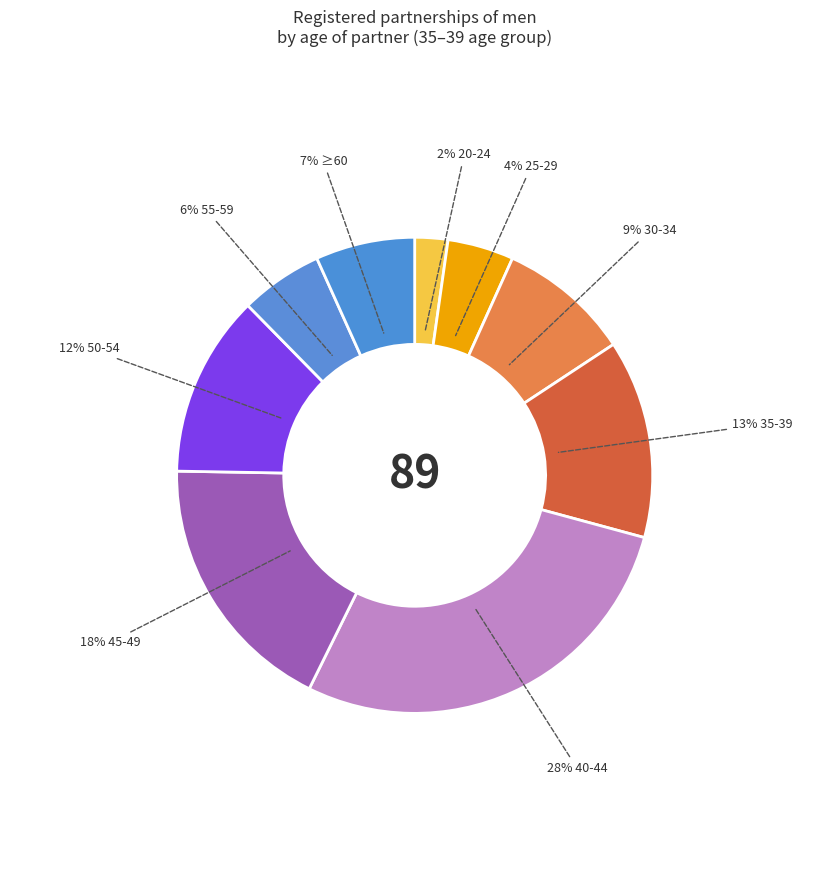

Count the number of slices in the pie.

9